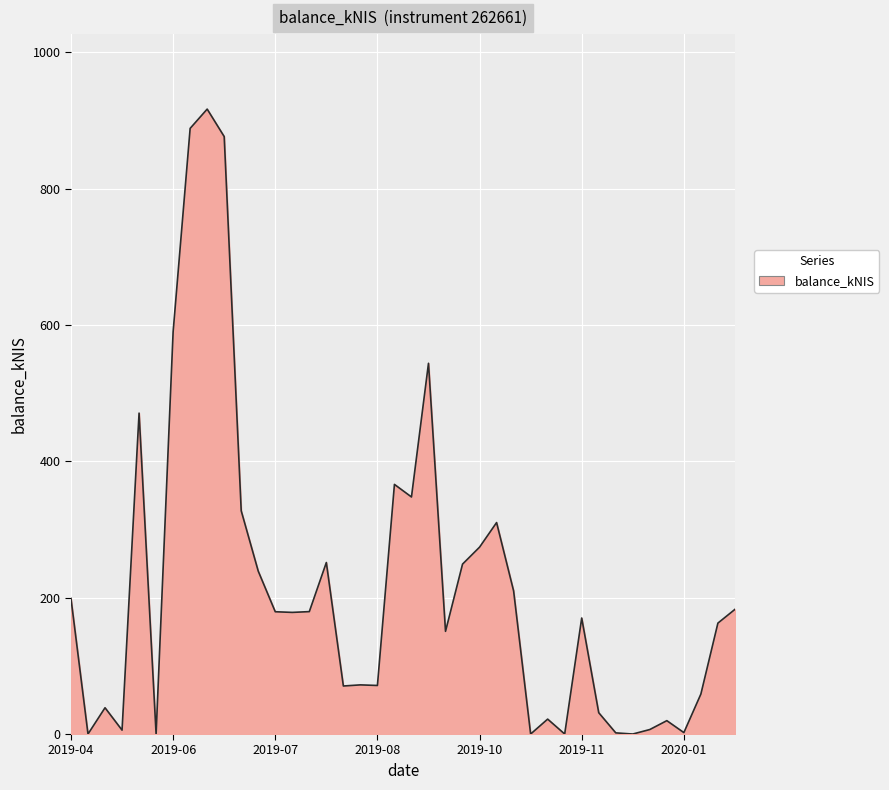

How many lines are shown in the chart?

1